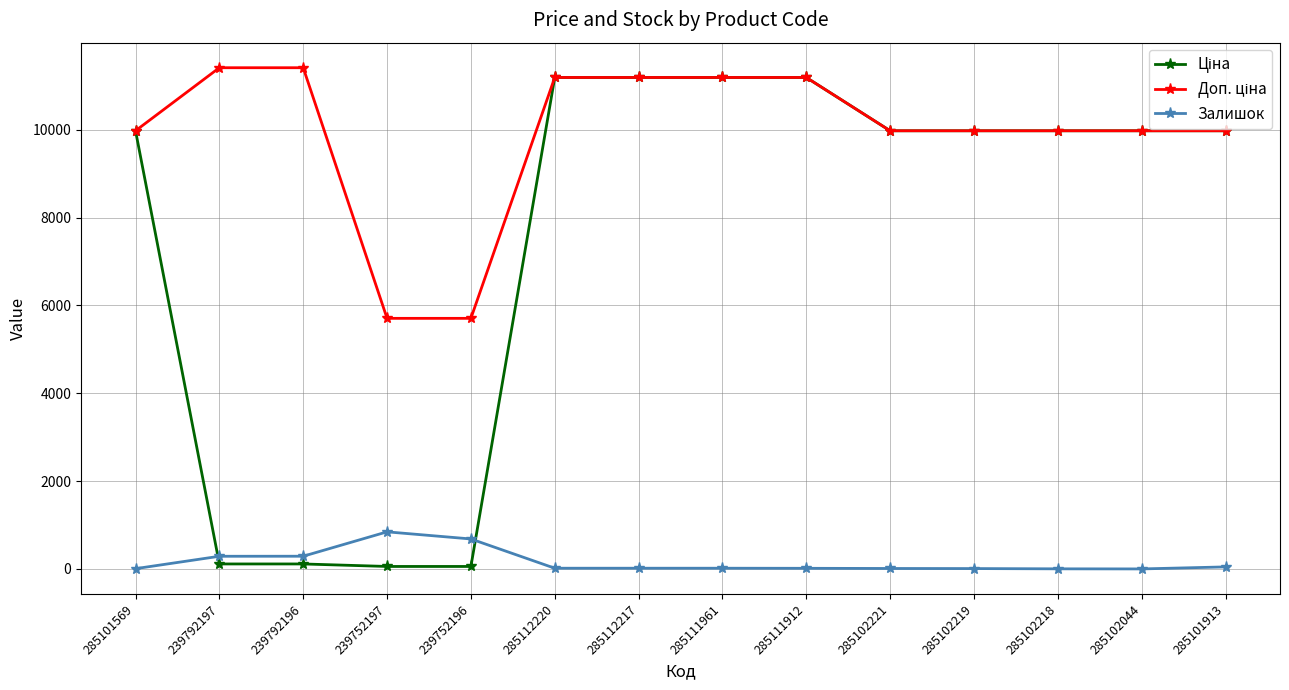

The Залишок series shows 3.0 at 285102218. True or false?

True